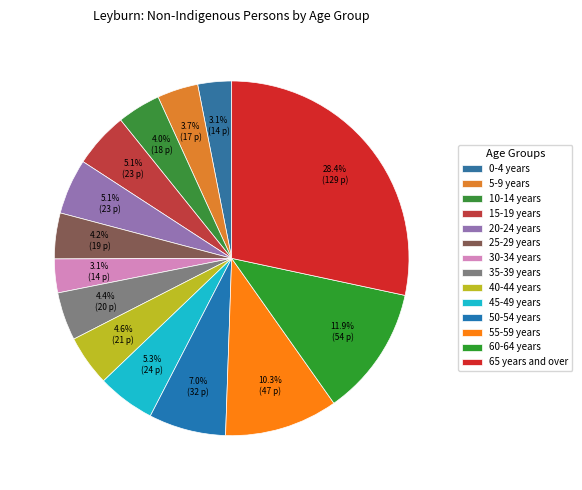

To the nearest percent, what is the combined percentage of 0-4 years and 35-39 years?

7%